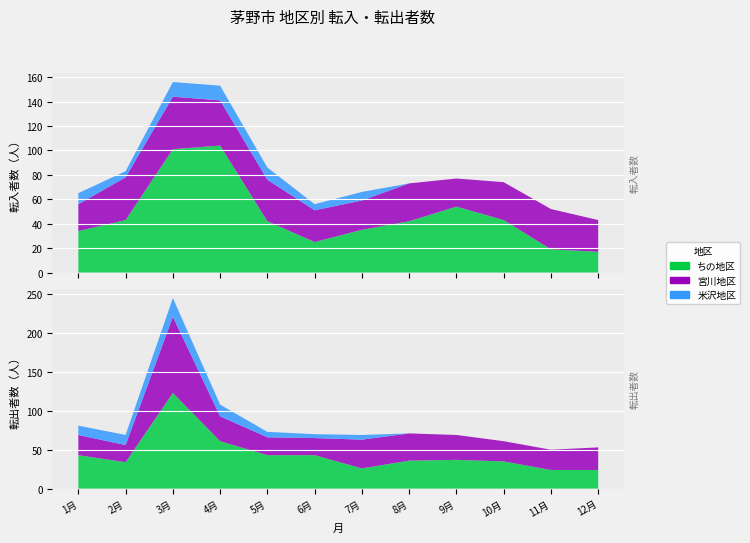

Reading right to left, what are all the values shown in this chart?

転入者数_ちの: 17	19	43	54	42	35	25	42	104	101	43	34
転出者数_ちの: 24	24	35	37	36	26	43	43	61	123	34	43
転入者数_宮川: 26	33	31	23	31	24	26	34	37	43	35	22
転出者数_宮川: 29	26	26	32	35	37	22	23	32	98	22	26
転入者数_米沢: 0	0	0	0	0	7	5	10	12	12	5	9
転出者数_米沢: 0	0	0	0	0	6	5	7	15	24	13	12